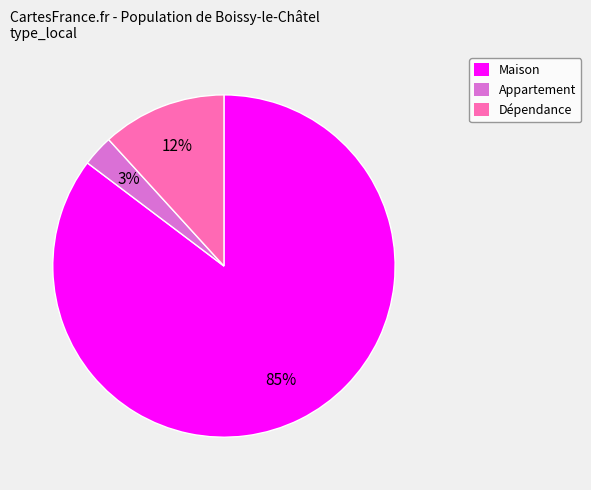

Is it true that Dépendance is 12% of the pie?

True